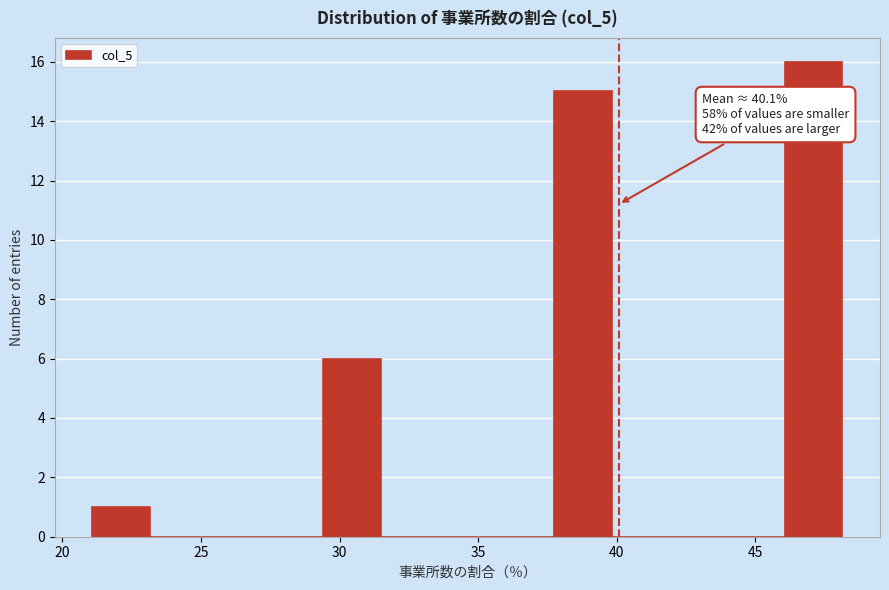

Which range on the x-axis has the tallest bar?

46.0 to 48.0